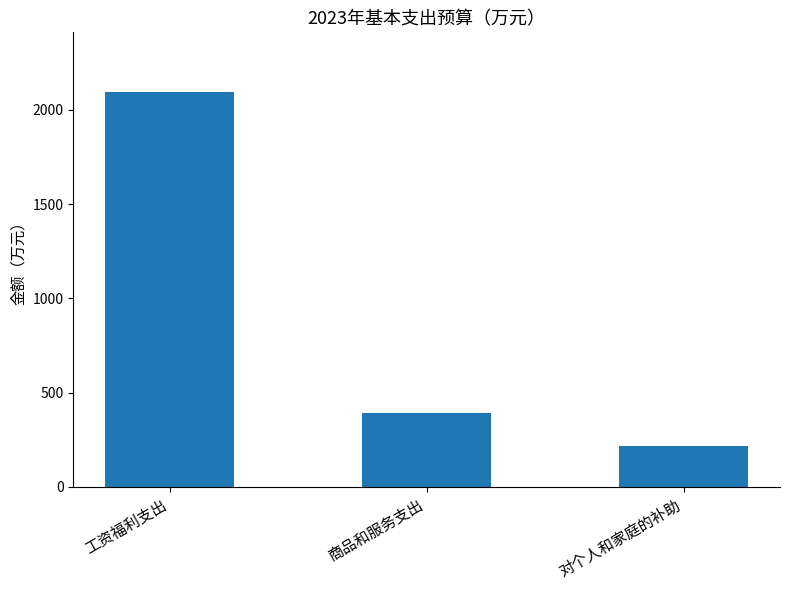

What is the difference between the maximum and minimum values?

1878.9